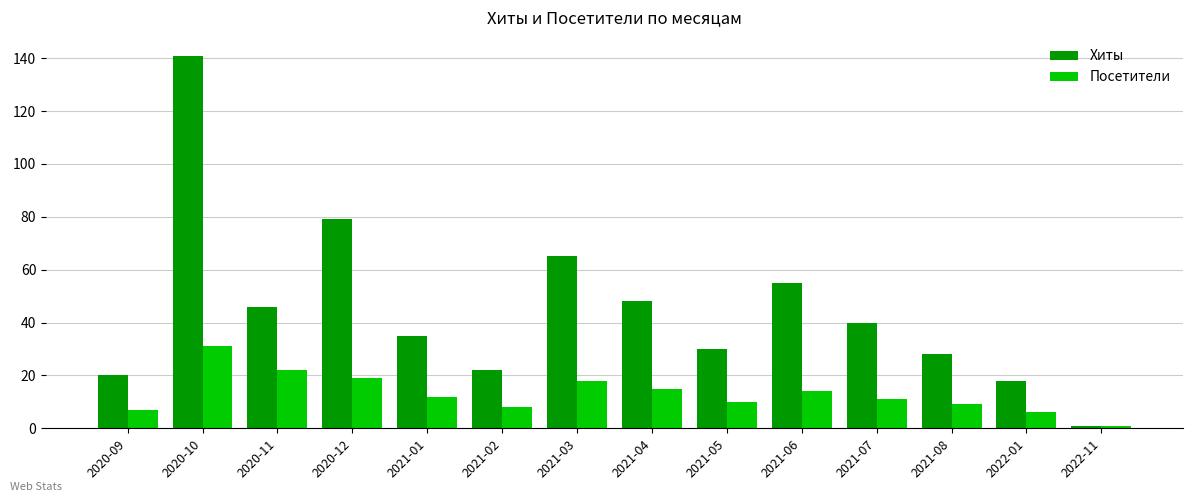

What is the label of the 11th bar from the right?

2020-12